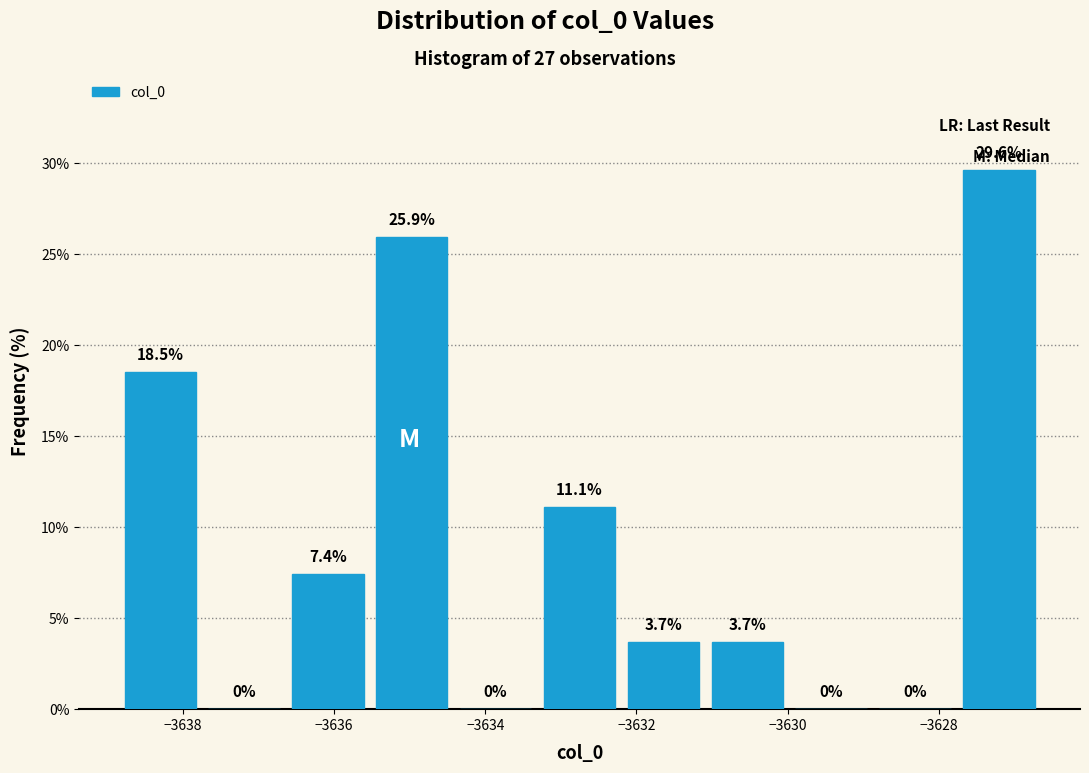

Reading left to right, list every bar in this chart as the range it spans on the x-axis followed by its height. The bar edges are not printed on the chart, so give them approximately, as read against the axis.

-3638.8 to -3637.8: 18.5
-3637.8 to -3636.6: 0.0
-3636.6 to -3635.6: 7.4
-3635.6 to -3634.4: 25.9
-3634.4 to -3633.4: 0.0
-3633.4 to -3632.2: 11.1
-3632.2 to -3631.0: 3.7
-3631.0 to -3630.0: 3.7
-3630.0 to -3628.8: 0.0
-3628.8 to -3627.8: 0.0
-3627.8 to -3626.6: 29.6